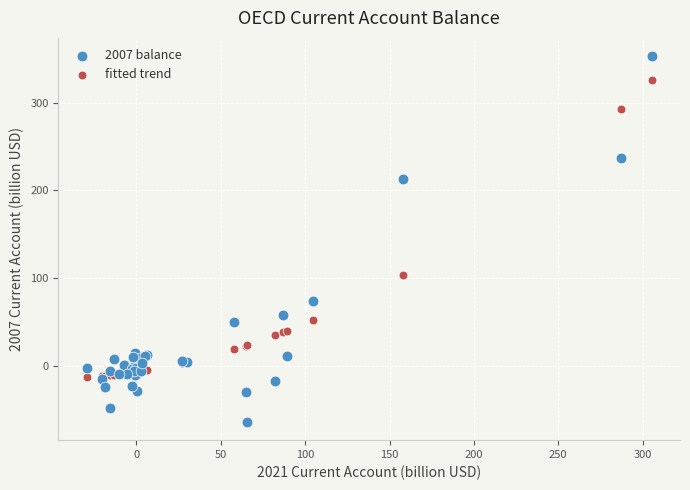

Which series has the widest spread of Y values?

2007 balance